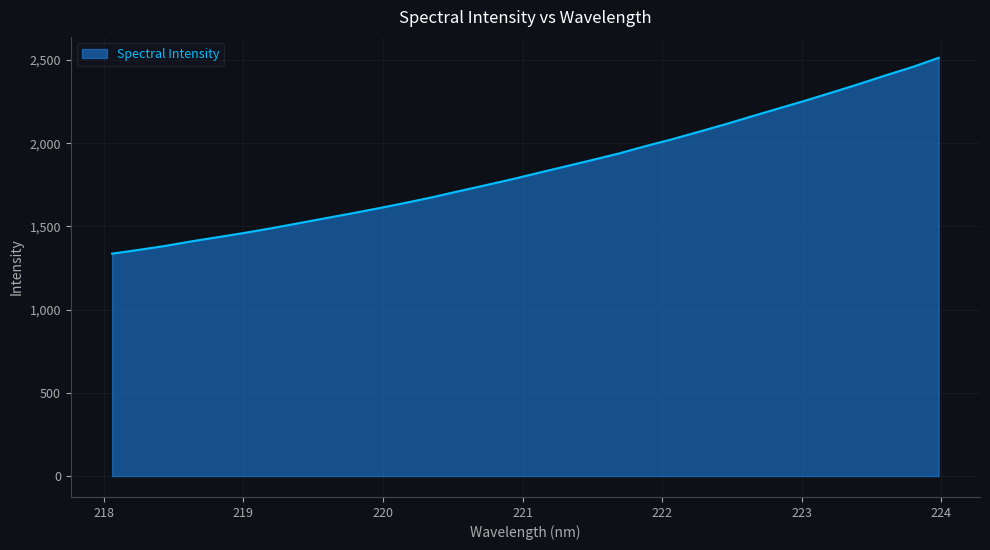

What is the minimum value shown in the chart?

1336.4